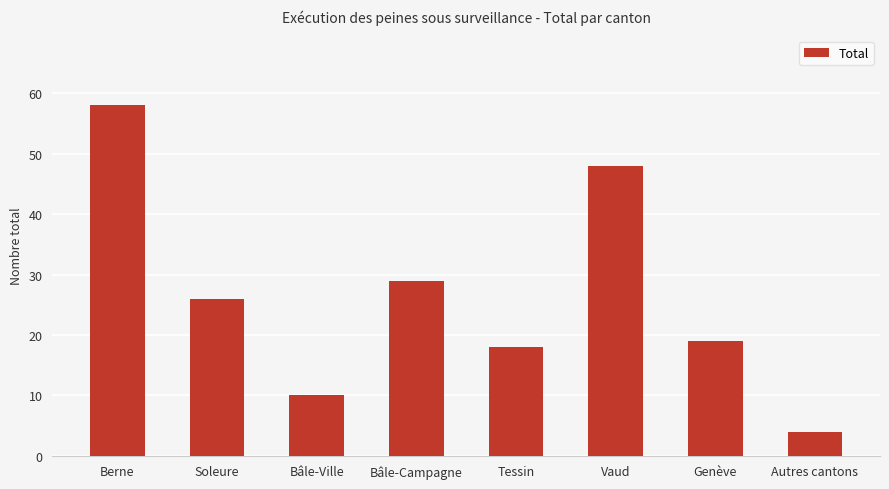

What is the difference between the maximum and second lowest values?

48